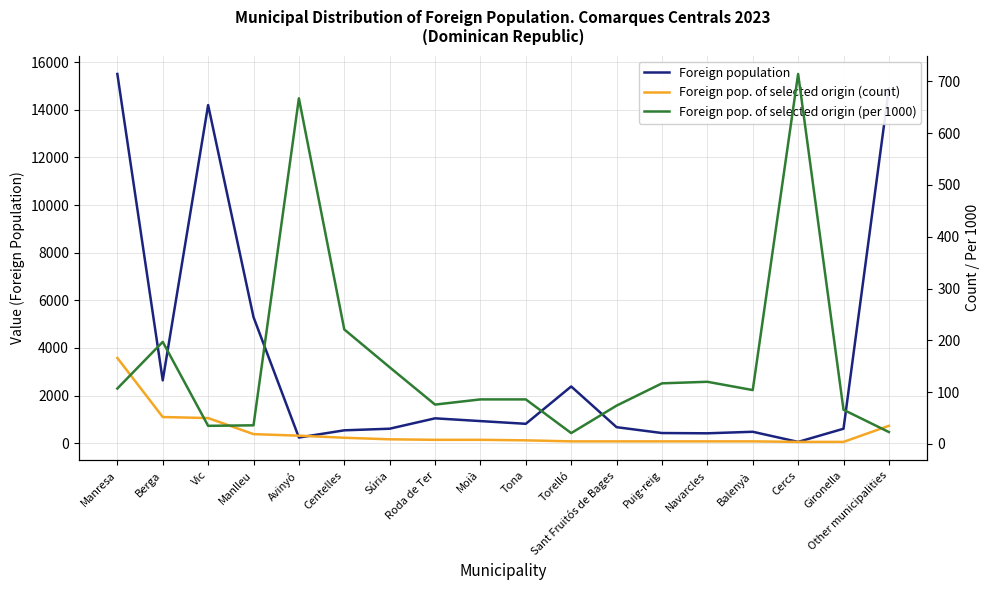

Where does the Foreign population series first go above 816?

Manresa